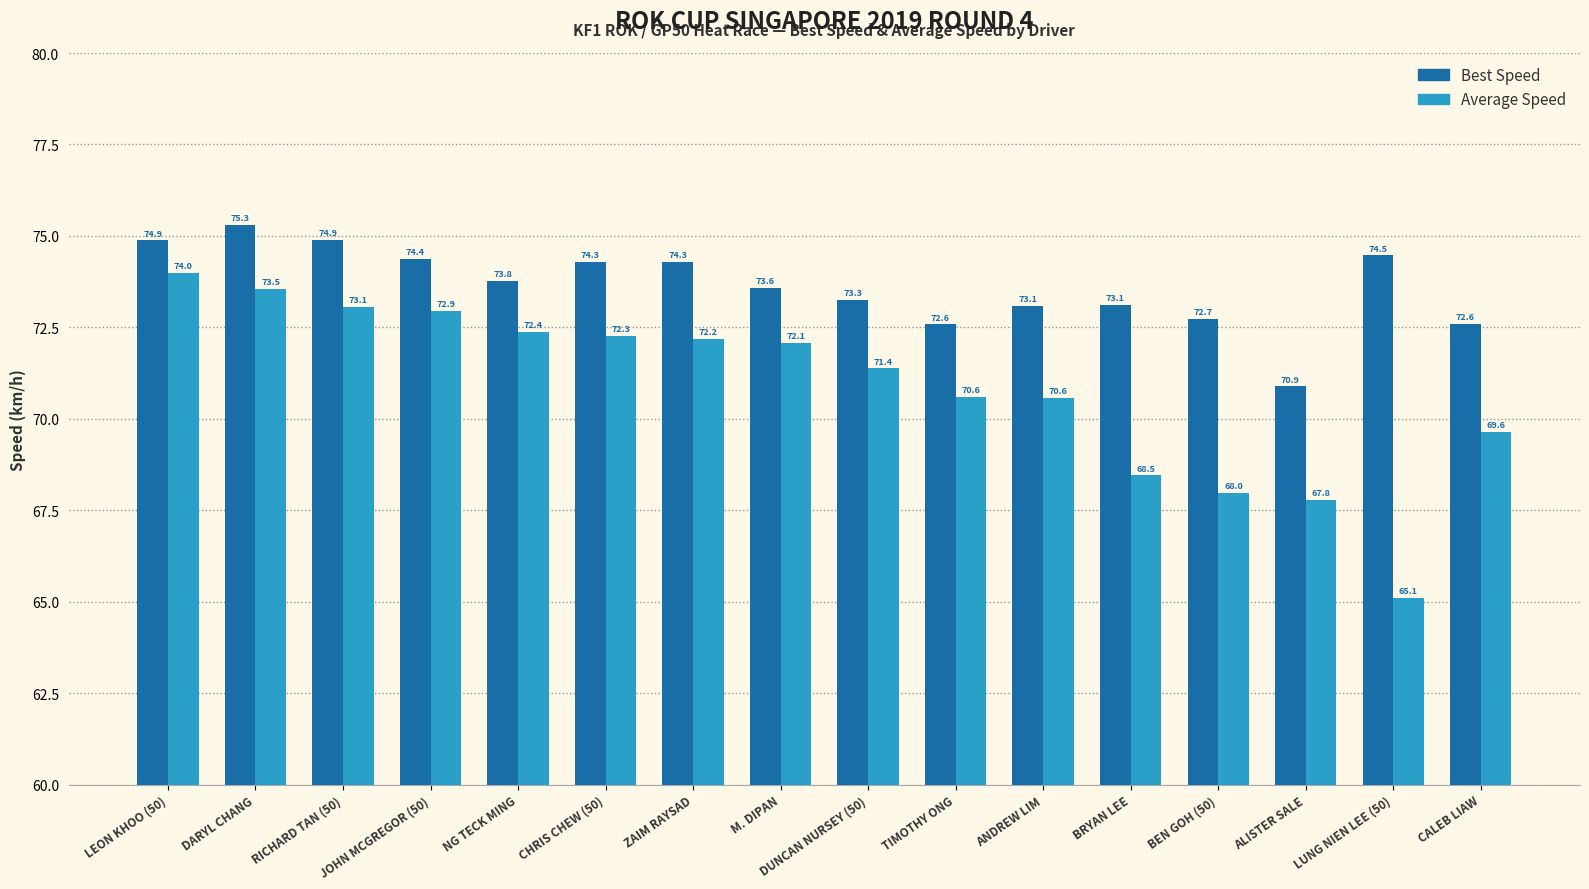

Which series has the widest spread of values?

Average Speed